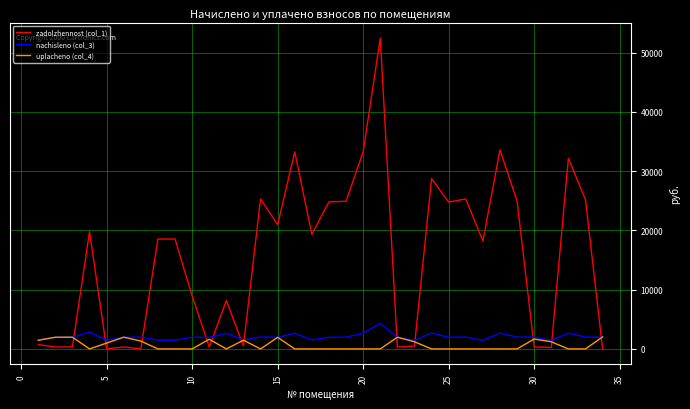

After their last crossing, which series has the higher values: zadolzhennost (col_1) or uplacheno (col_4)?

uplacheno (col_4)